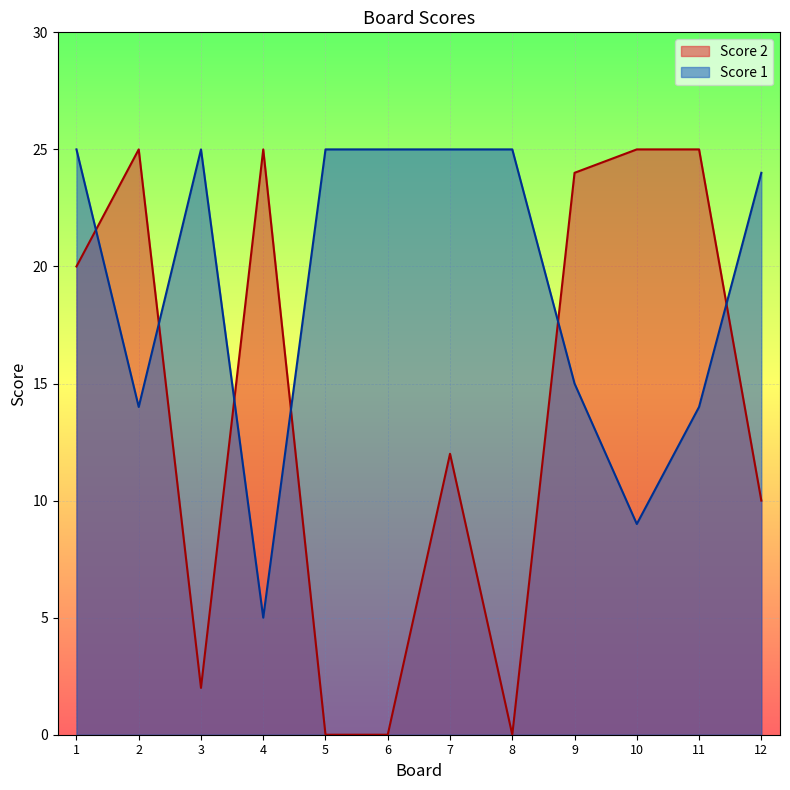

Reading left to right, list all the values displayed in this chart.

Score 1: 1=25	2=14	3=25	4=5	5=25	6=25	7=25	8=25	9=15	10=9	11=14	12=24
Score 2: 1=20	2=25	3=2	4=25	5=0	6=0	7=12	8=0	9=24	10=25	11=25	12=10